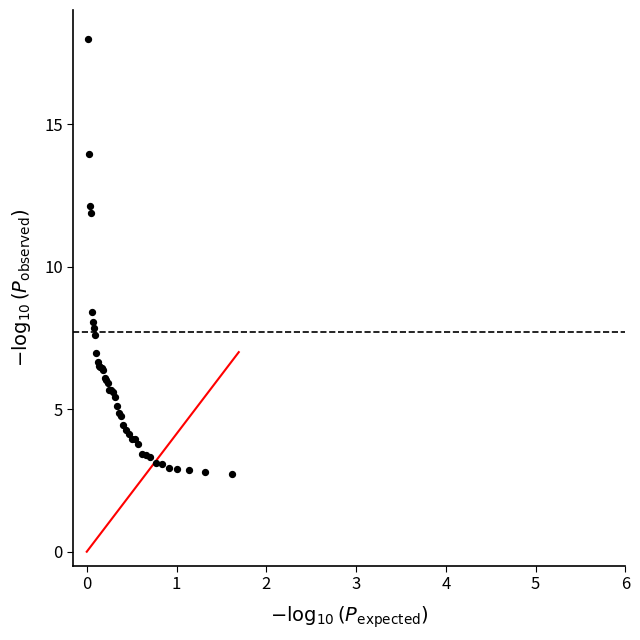

What Y value in the scatter plot is closest to 10?

8.4